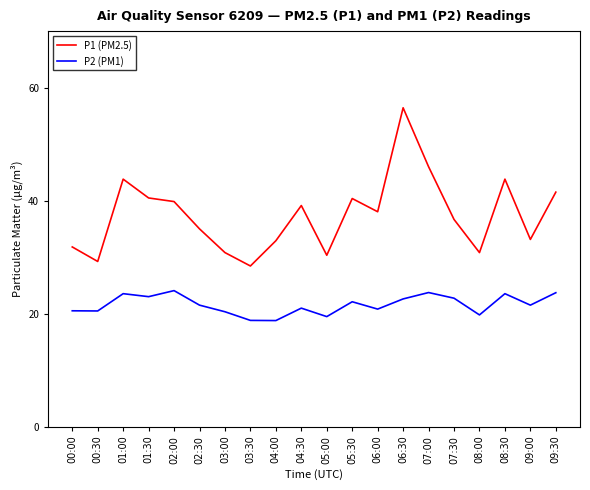

True or false: P1 (PM2.5) has more than 2 points higher than both neighbors.

True